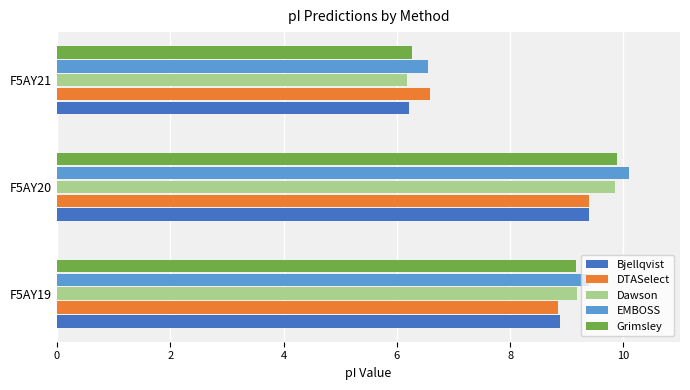

List the labels in order of DTASelect value, smallest first.

F5AY21, F5AY19, F5AY20